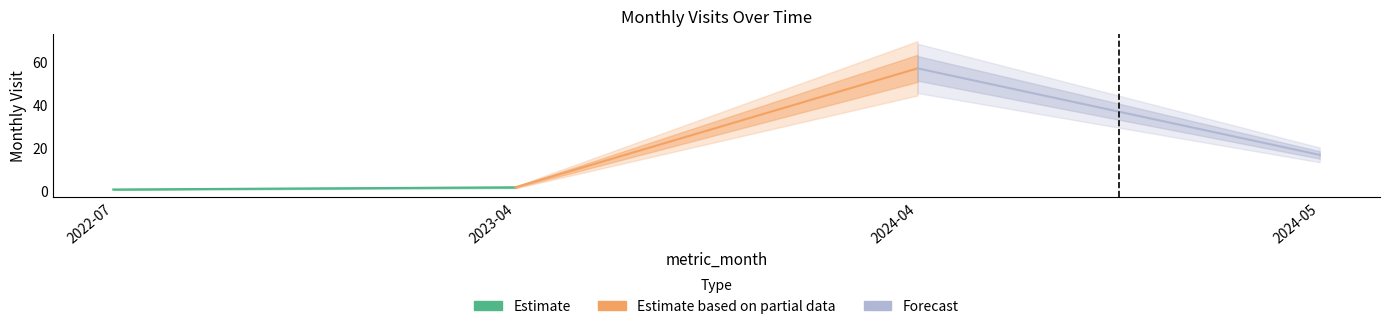

Which series has the largest total across all categories?

Forecast